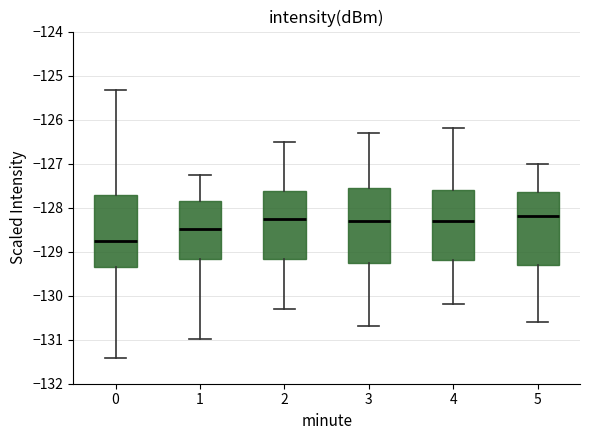

Reading left to right, read every box against the y-axis: the position of its median line, the range the box covers, and the ends of its whiskers. The values are not printed on the chart, so give them approximately, as read against the axis.

0: median -128.8, box -129.4 to -127.7, whiskers -131.4 to -125.3
1: median -128.5, box -129.2 to -127.8, whiskers -131.0 to -127.2
2: median -128.2, box -129.2 to -127.6, whiskers -130.3 to -126.5
3: median -128.3, box -129.2 to -127.5, whiskers -130.7 to -126.3
4: median -128.3, box -129.2 to -127.6, whiskers -130.2 to -126.2
5: median -128.2, box -129.3 to -127.6, whiskers -130.6 to -127.0